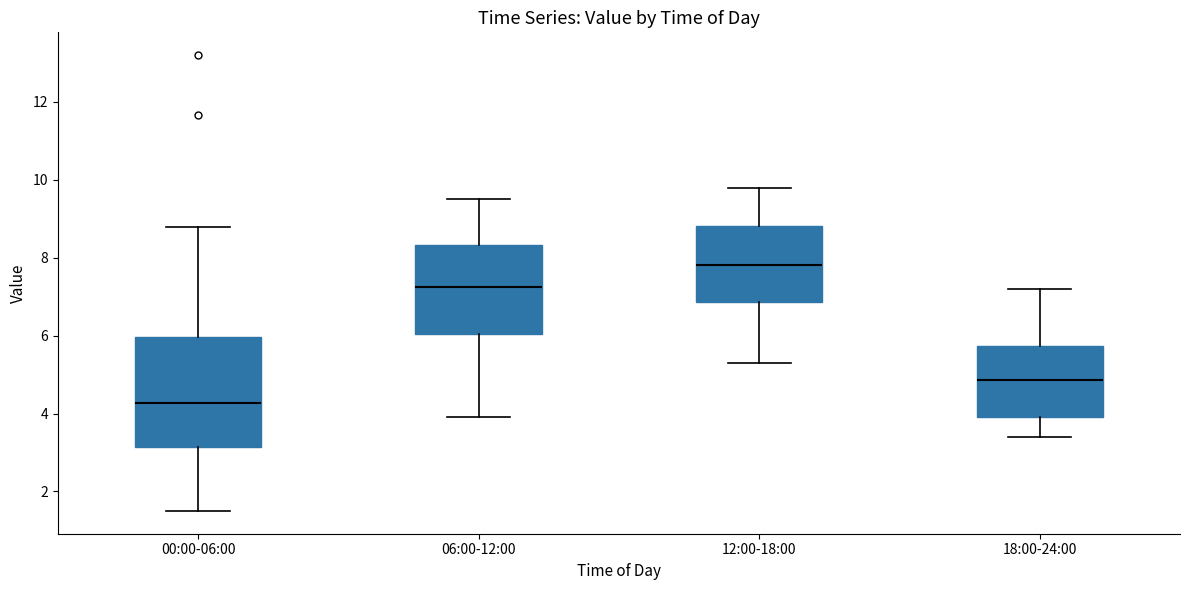

Where is the upper edge of the box for 00:00-06:00 on the y-axis? The values are not printed on the chart, so give them approximately, as read against the axis.

6.0